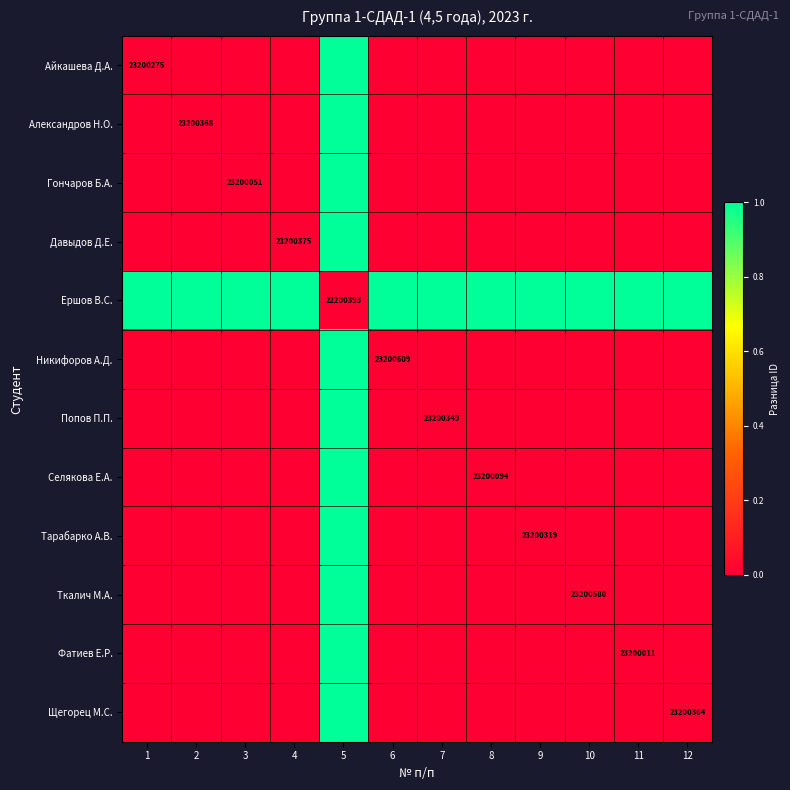

The value of Фатиев Е.Р. at 8 is 0.0. True or false?

True